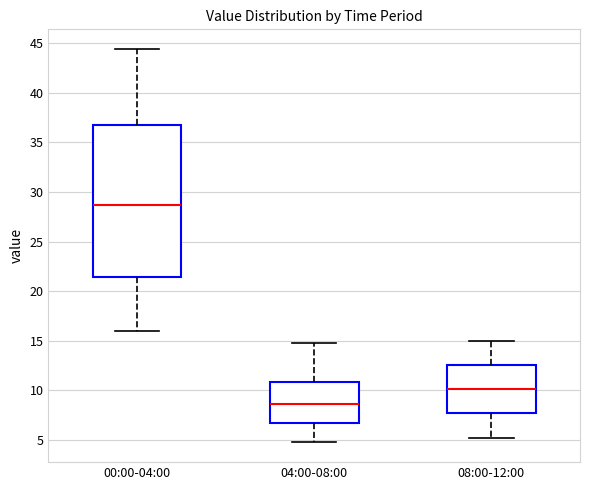

Reading left to right, read every box against the y-axis: the position of its median line, the range the box covers, and the ends of its whiskers. The values are not printed on the chart, so give them approximately, as read against the axis.

00:00-04:00: median 28.5, box 21.5 to 37.0, whiskers 16.0 to 44.5
04:00-08:00: median 8.5, box 6.5 to 11.0, whiskers 5.0 to 15.0
08:00-12:00: median 10.0, box 7.5 to 12.5, whiskers 5.0 to 15.0